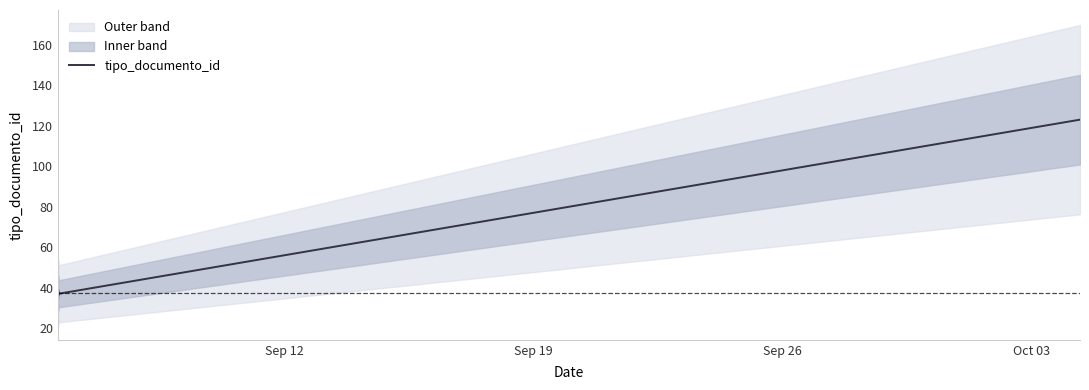

What is the label of the 1st point from the left?

Sep 12